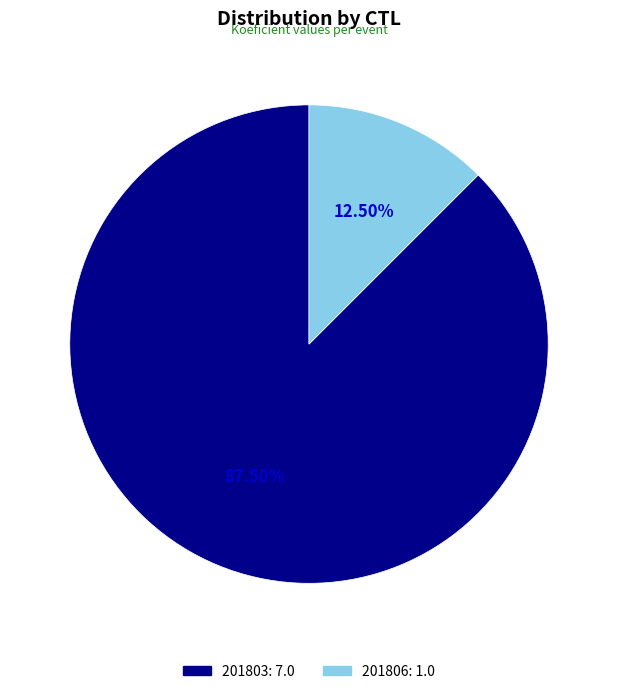

Which category has the biggest portion of the pie?

201803